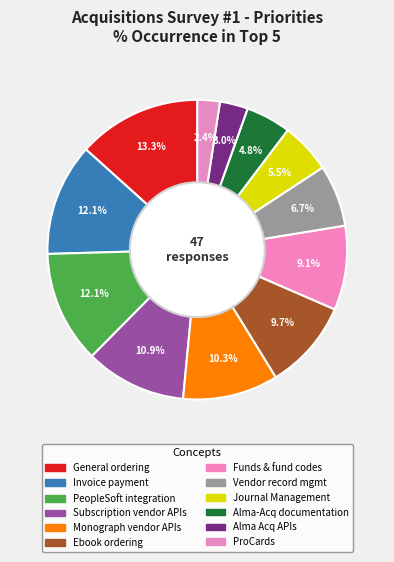

How many segments does this pie chart have?

12